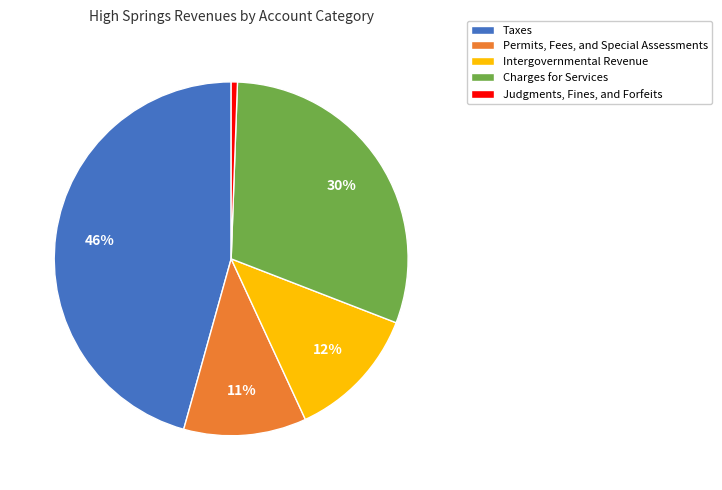

What percentage is the Intergovernmental Revenue slice, to the nearest percent?

12%